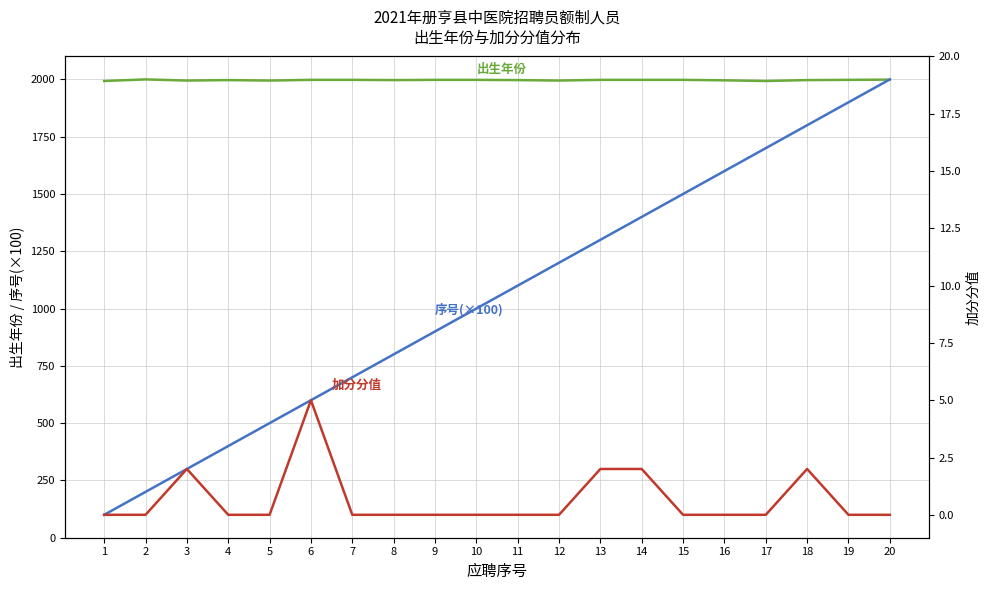

What is the value of the 出生年份 point at the 1st from the left?

1993